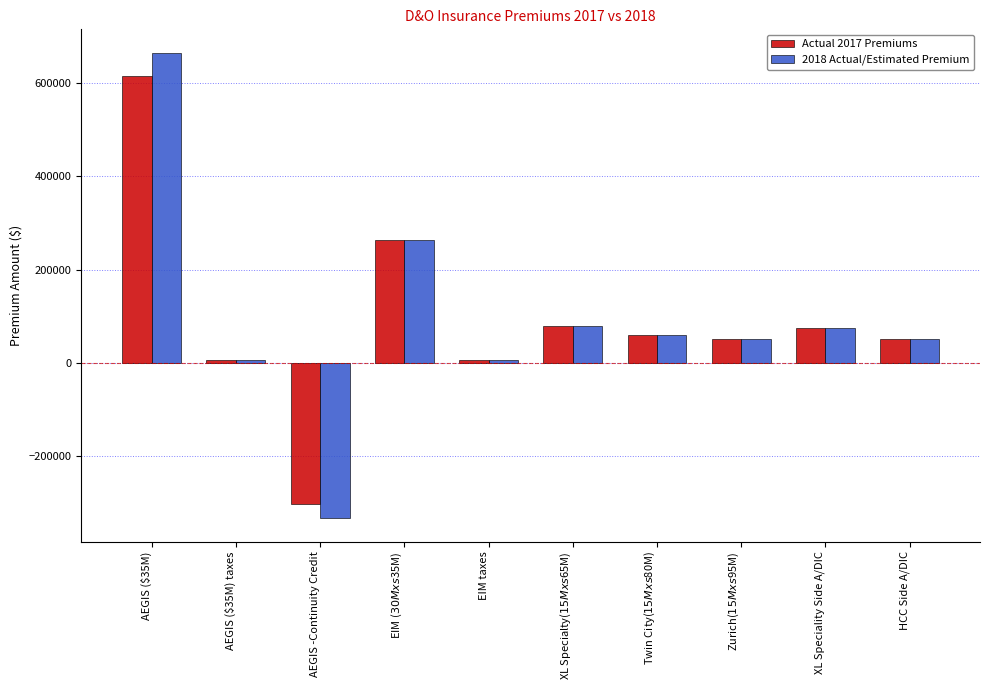

What are all the series names shown in the legend?

Actual 2017 Premiums, 2018 Actual/Estimated Premium